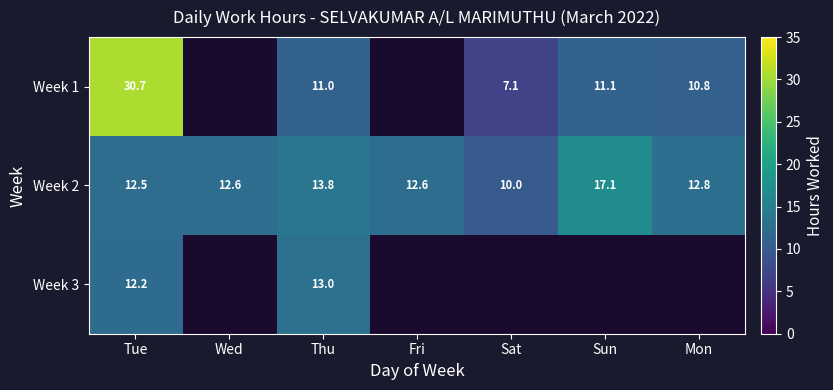

What is the smallest value displayed?

7.1